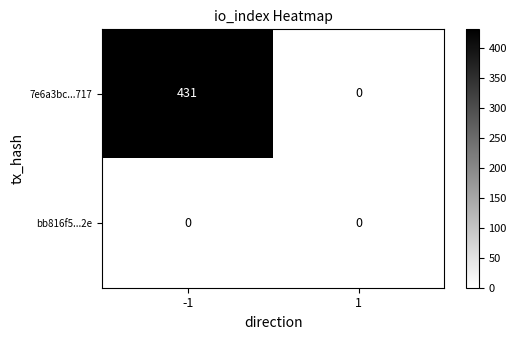

Which series changed the most between -1 and 1?

7e6a3bc...717